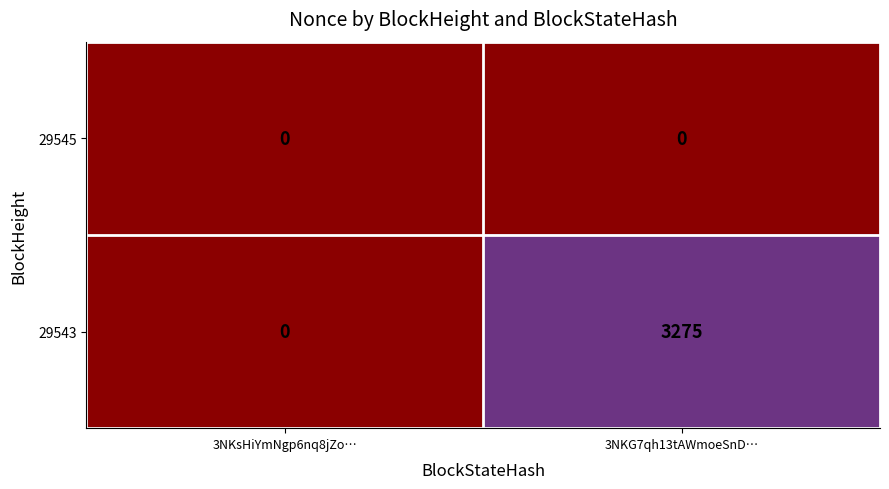

Between 3NKsHiYmNgp6nq8jZo… and 3NKG7qh13tAWmoeSnD…, which series saw the biggest shift?

29543